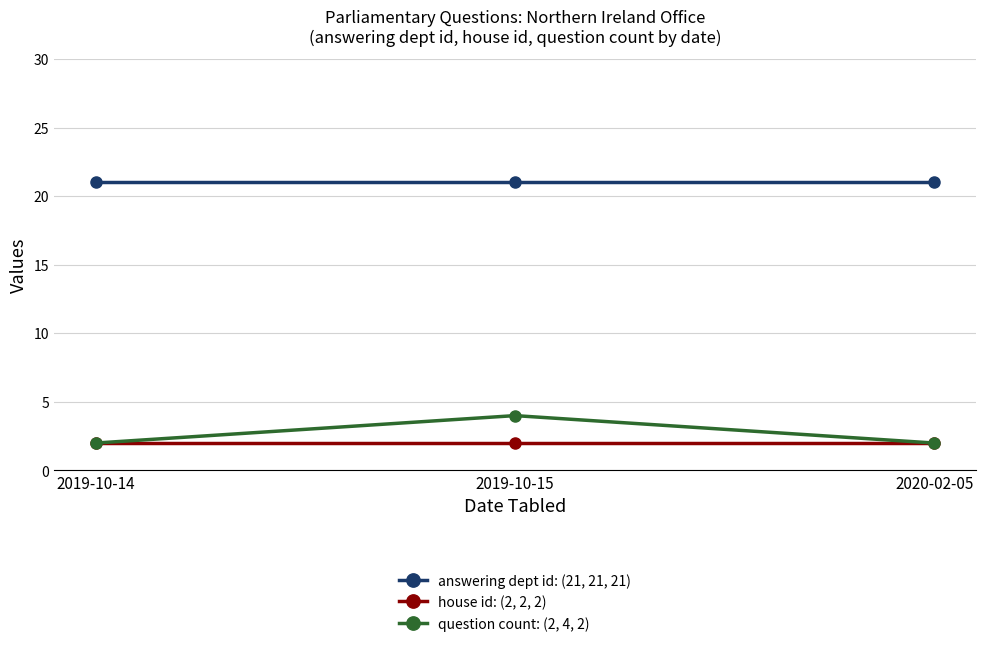

Which series changed the most between 2019-10-14 and 2019-10-15?

question count: (2, 4, 2)